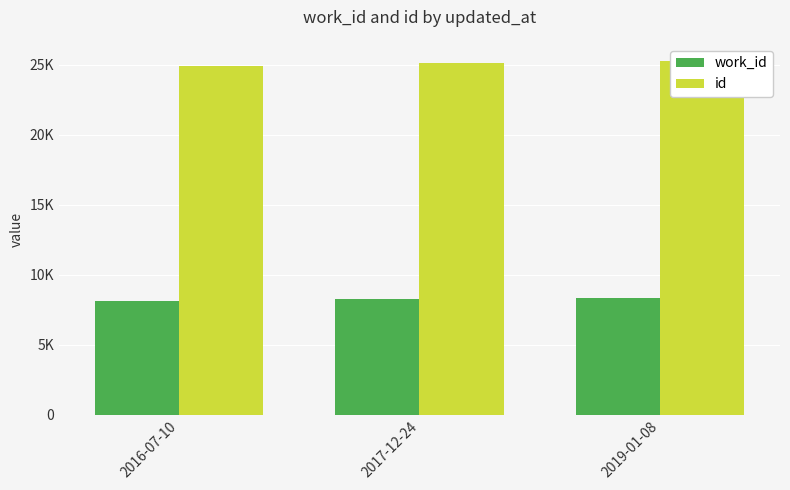

Reading left to right, transcribe all the data shown in this chart.

work_id: 8151	8247	8313
id: 24921	25114	25237